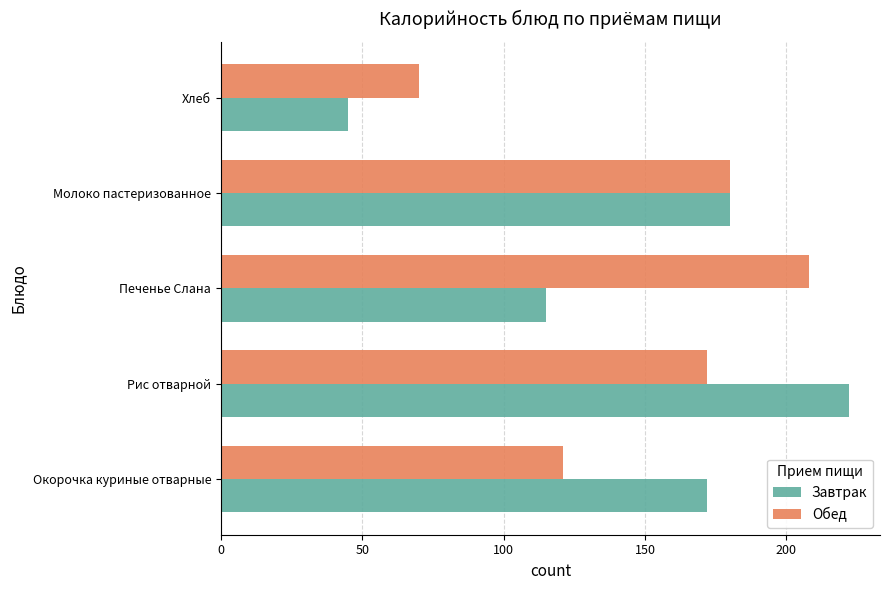

The value of Завтрак at Молоко пастеризованное is 180. True or false?

True